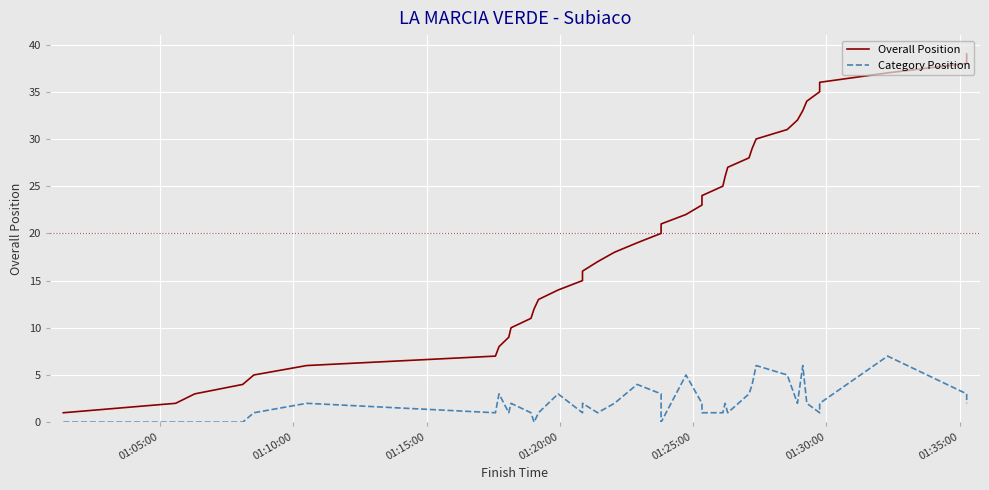

What is the value of the Overall Position point at the 8th from the left?

8